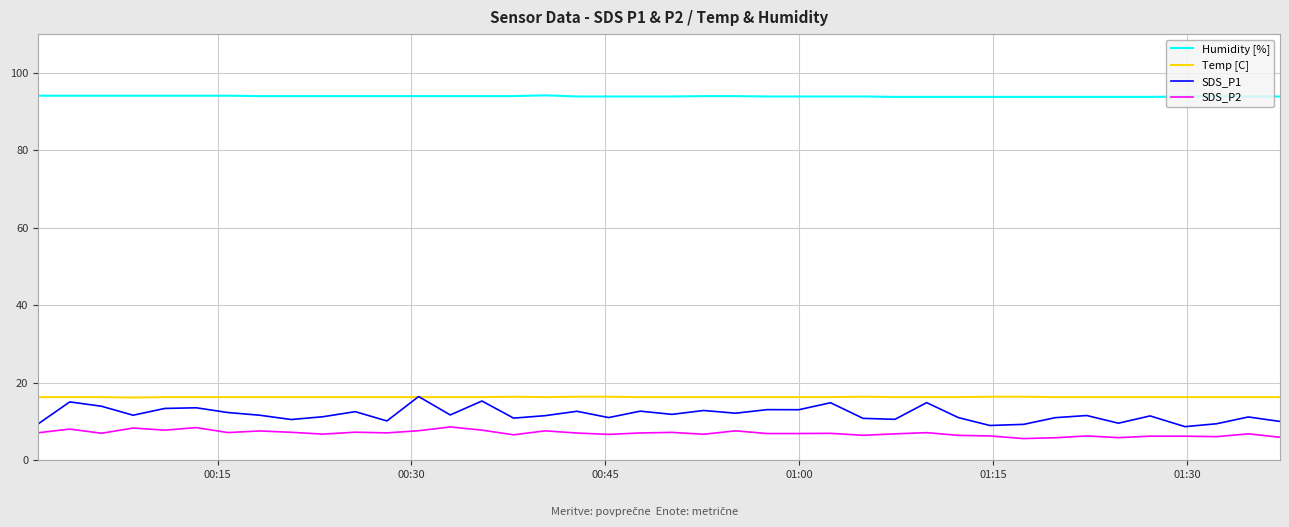

True or false: Humidity [%] and Temp [C] intersect in this chart.

False